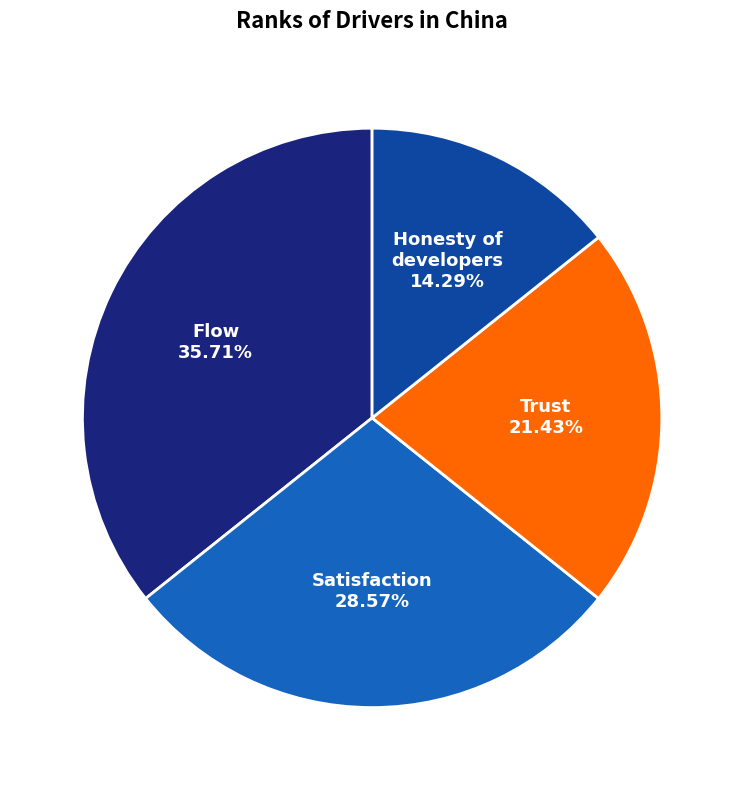

Does Satisfaction represent more than half of the total?

No